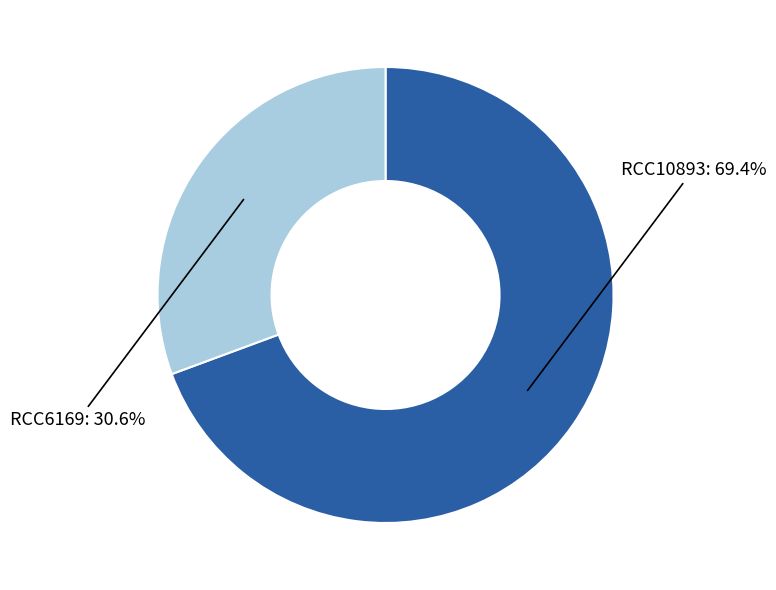

To the nearest percent, what is the difference between the RCC6169 and RCC10893 slice percentages?

39%